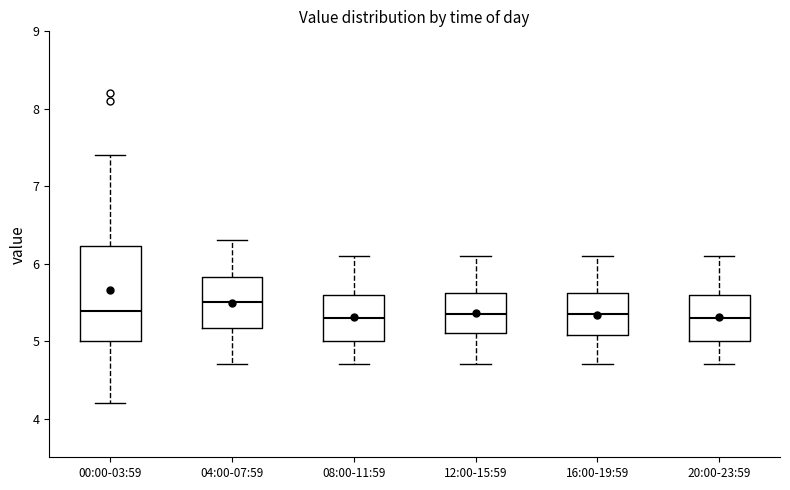

Reading left to right, transcribe this box plot: for each box, give where its median line is, the range the box spans, and where its two whiskers end, as read against the y-axis. The values are not printed on the chart, so give them approximately, as read against the axis.

00:00-03:59: median 5.4, box 5.0 to 6.2, whiskers 4.2 to 7.4
04:00-07:59: median 5.5, box 5.2 to 5.8, whiskers 4.7 to 6.3
08:00-11:59: median 5.3, box 5.0 to 5.6, whiskers 4.7 to 6.1
12:00-15:59: median 5.4, box 5.1 to 5.6, whiskers 4.7 to 6.1
16:00-19:59: median 5.4, box 5.1 to 5.6, whiskers 4.7 to 6.1
20:00-23:59: median 5.3, box 5.0 to 5.6, whiskers 4.7 to 6.1